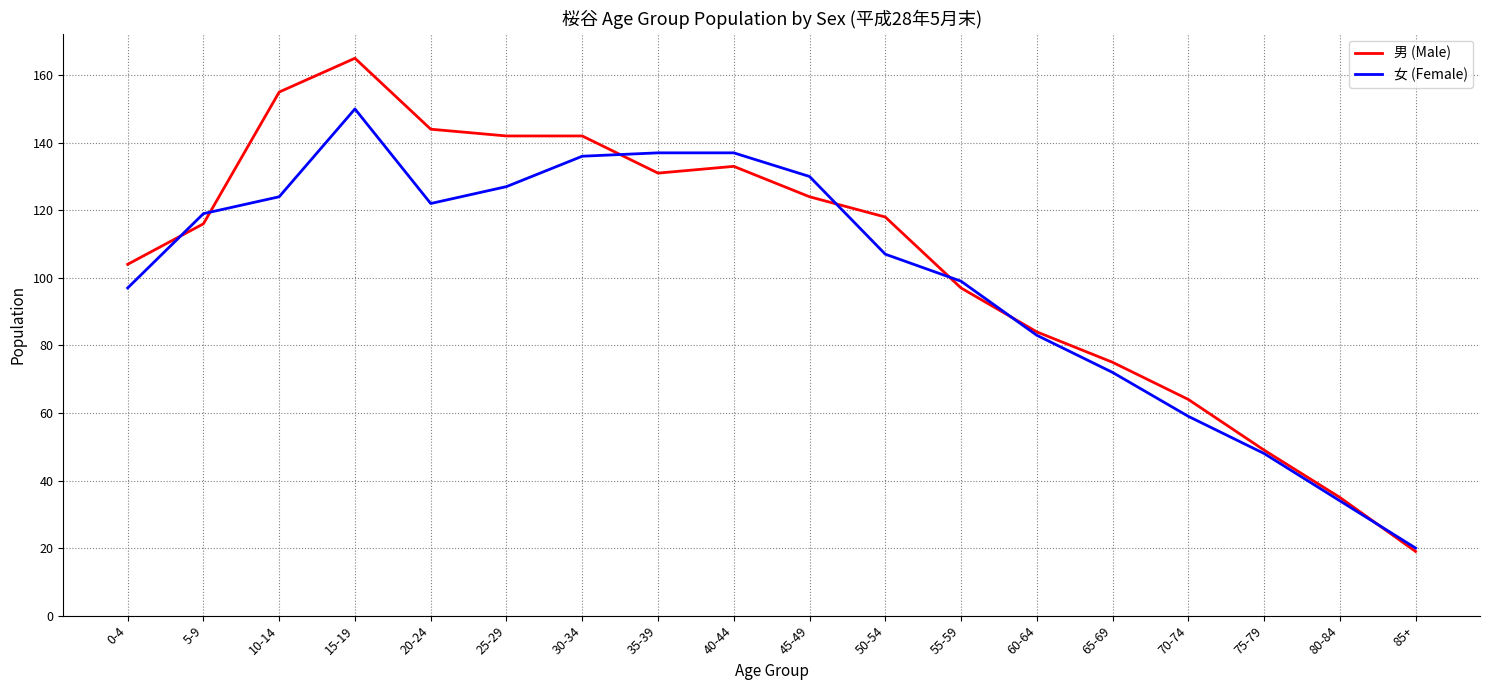

Which series has the widest spread of values?

男 (Male)